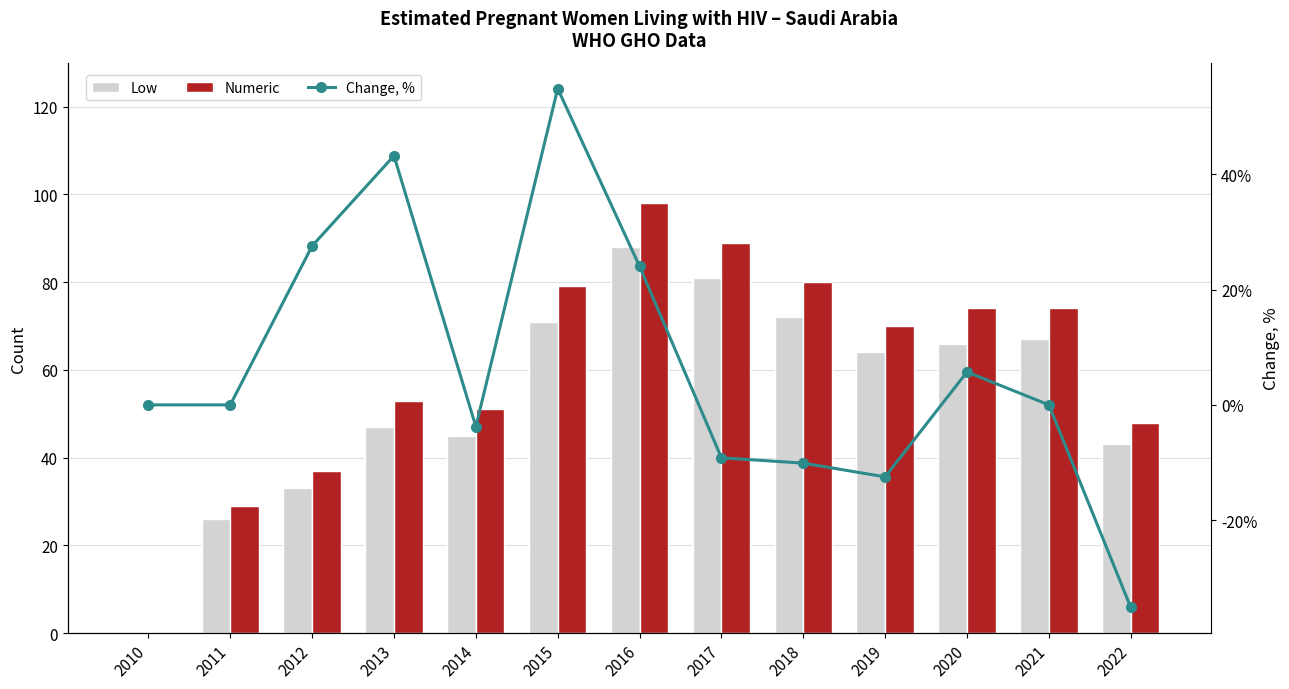

Where does the Change, % series first go above 0?

2012